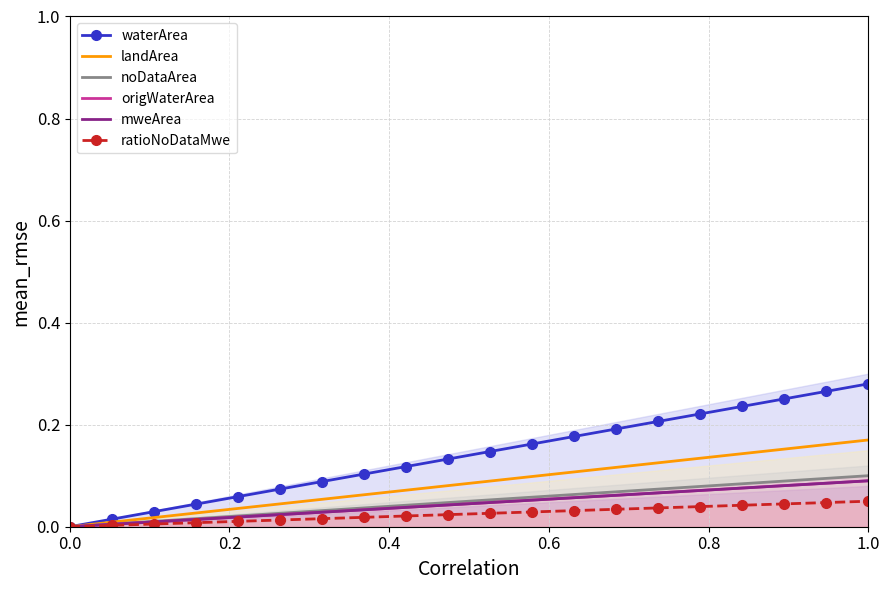

What is the difference between the highest and lowest values at 1.0?

0.2